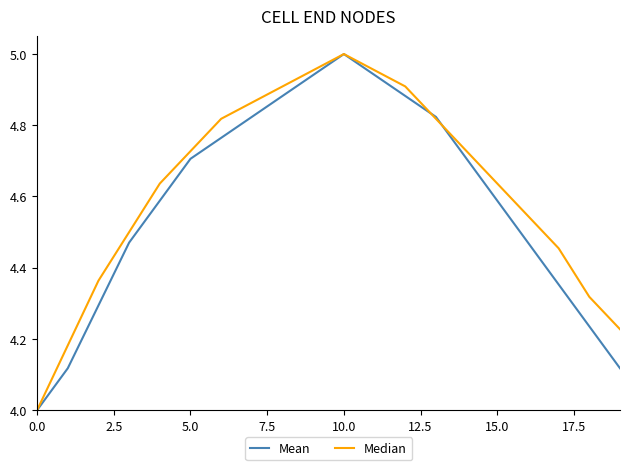

How many series are shown in this chart?

2